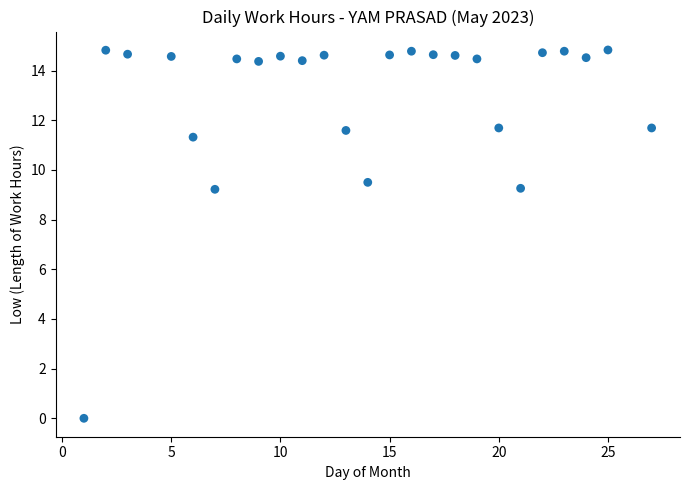

What is the range of X values (max minus min)?

26.0